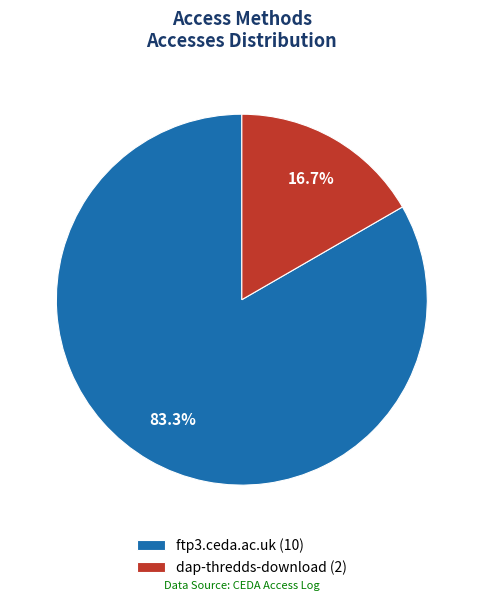

True or false: dap-thredds-download accounts for 17% of the total.

True